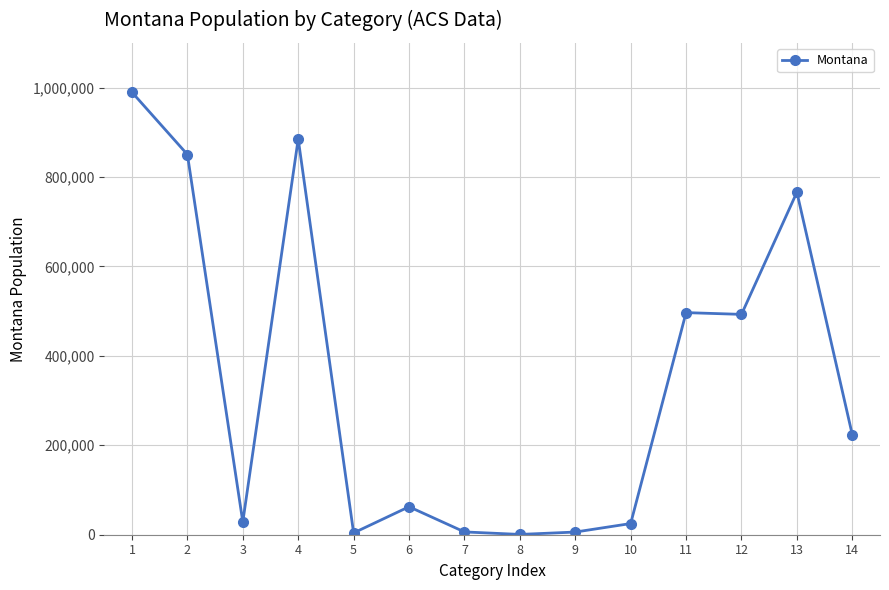

The value at 4 is 1229523. True or false?

False